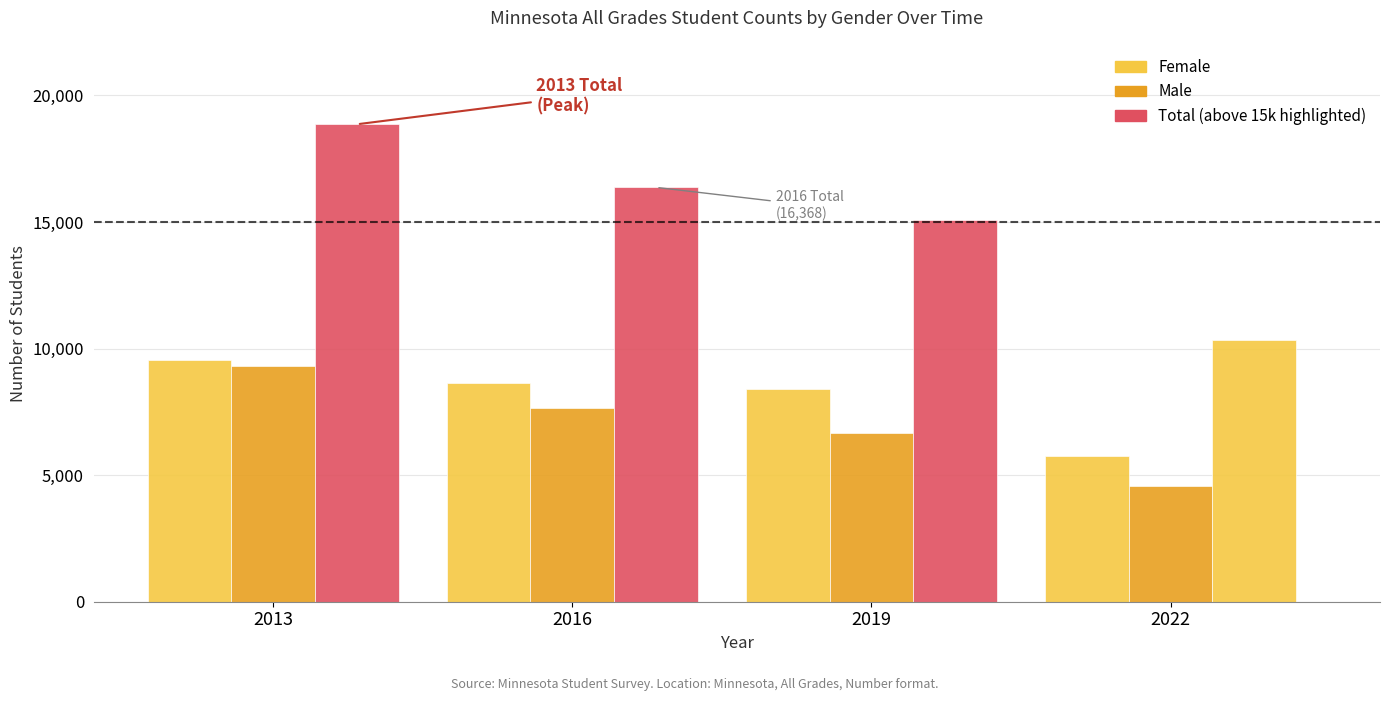

Rank the categories by Male value from highest to lowest.

2013, 2016, 2019, 2022